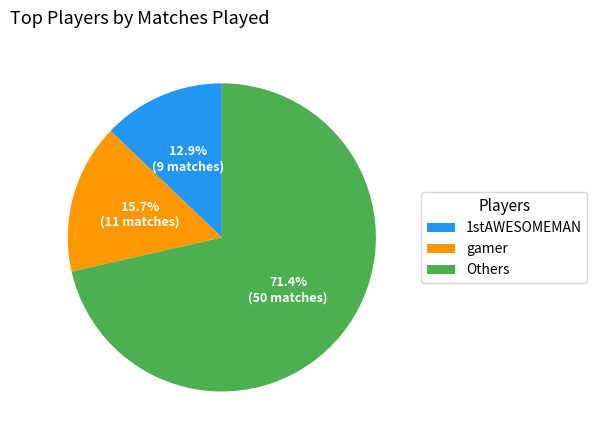

Does any single category account for the majority?

Yes